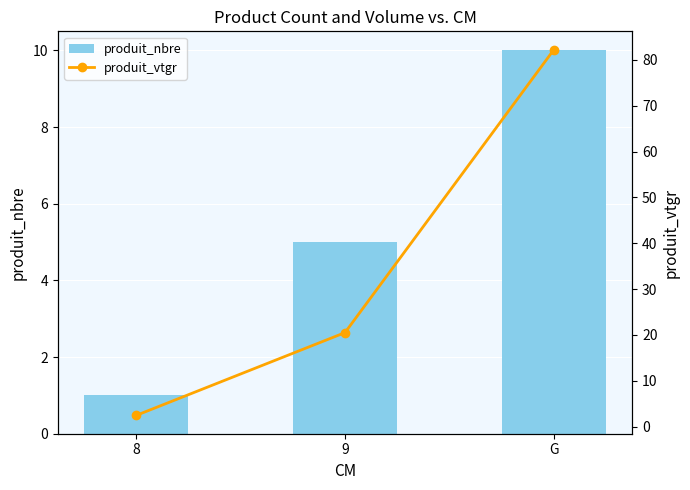

At which category is the sum across all series the highest?

G